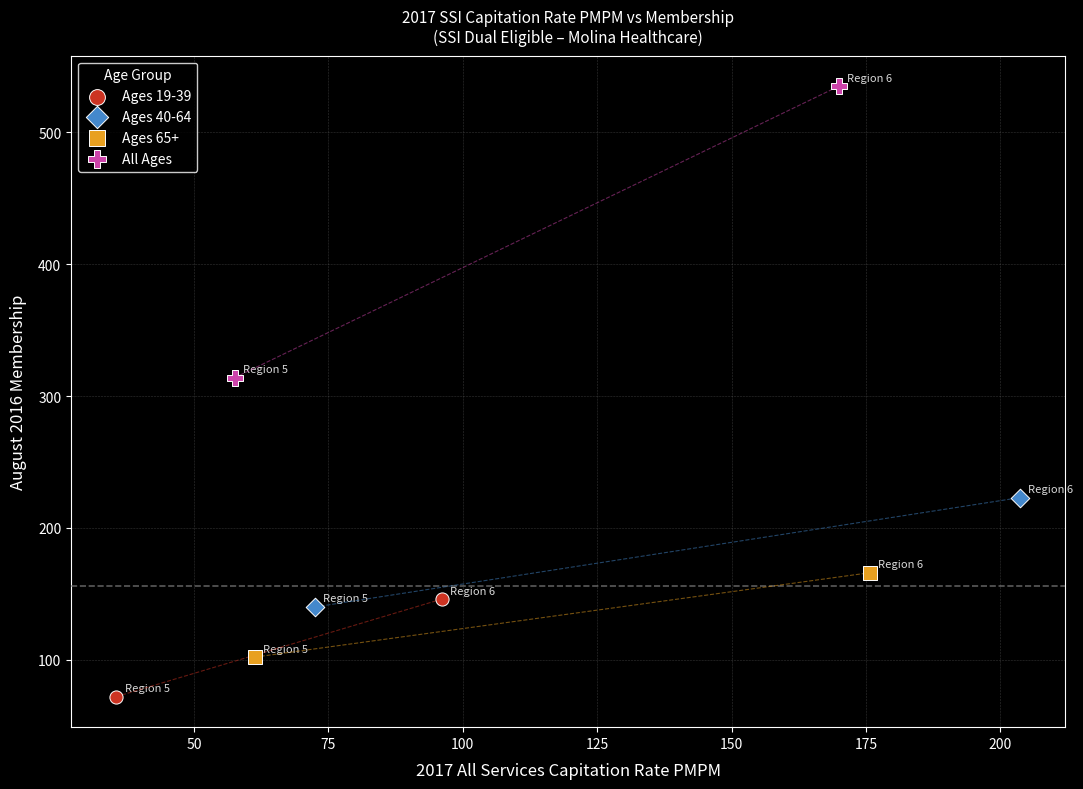

Which series contains the highest Y value?

All Ages